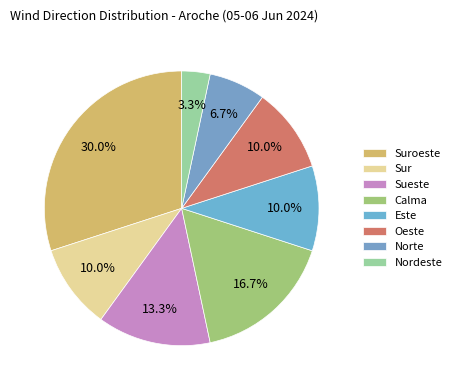

To the nearest percent, what is the difference between the largest and smallest slice percentages?

27%